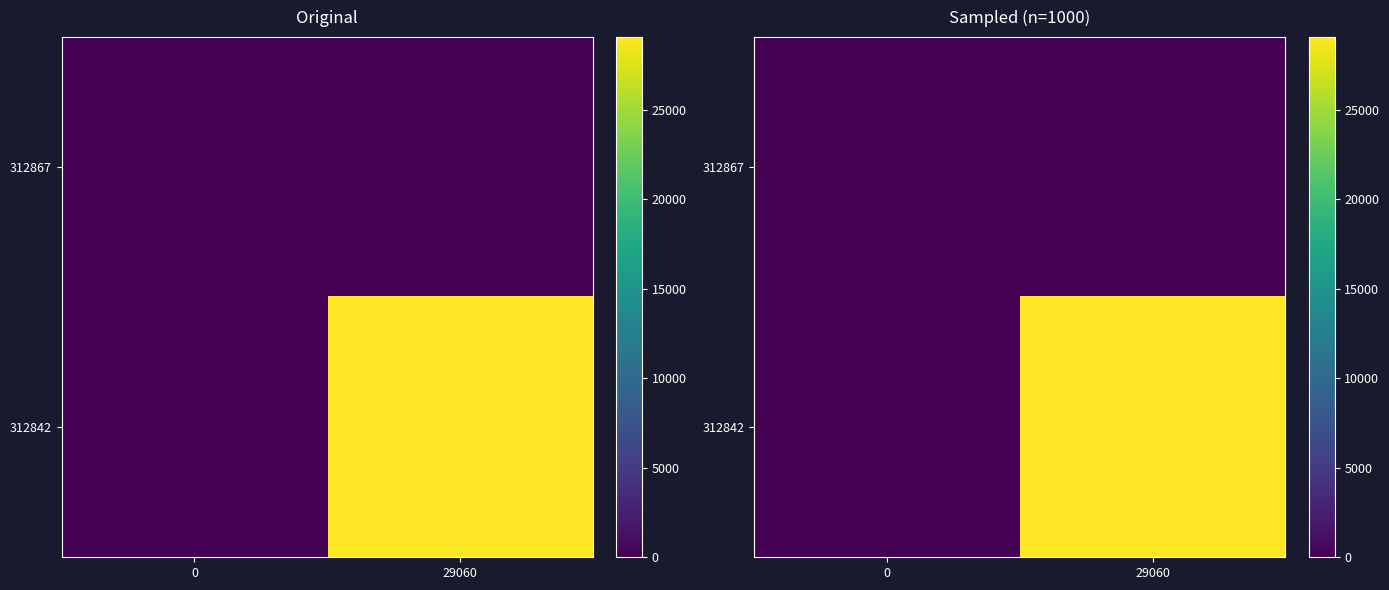

What is the difference between the maximum and minimum values in the 312842 series?

29060